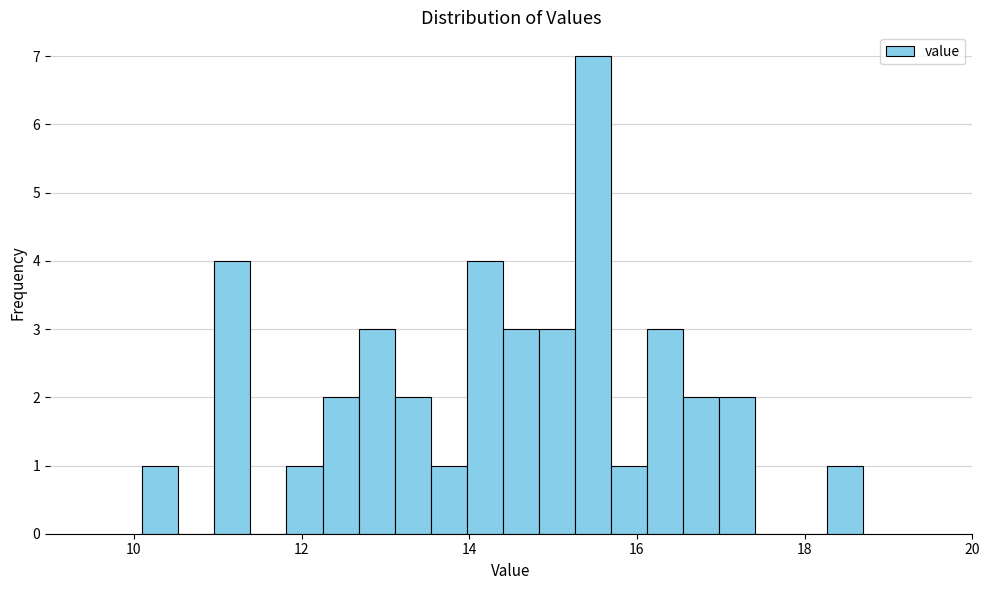

Read against the x-axis, roughly where is the centre of the tallest bar?

15.4